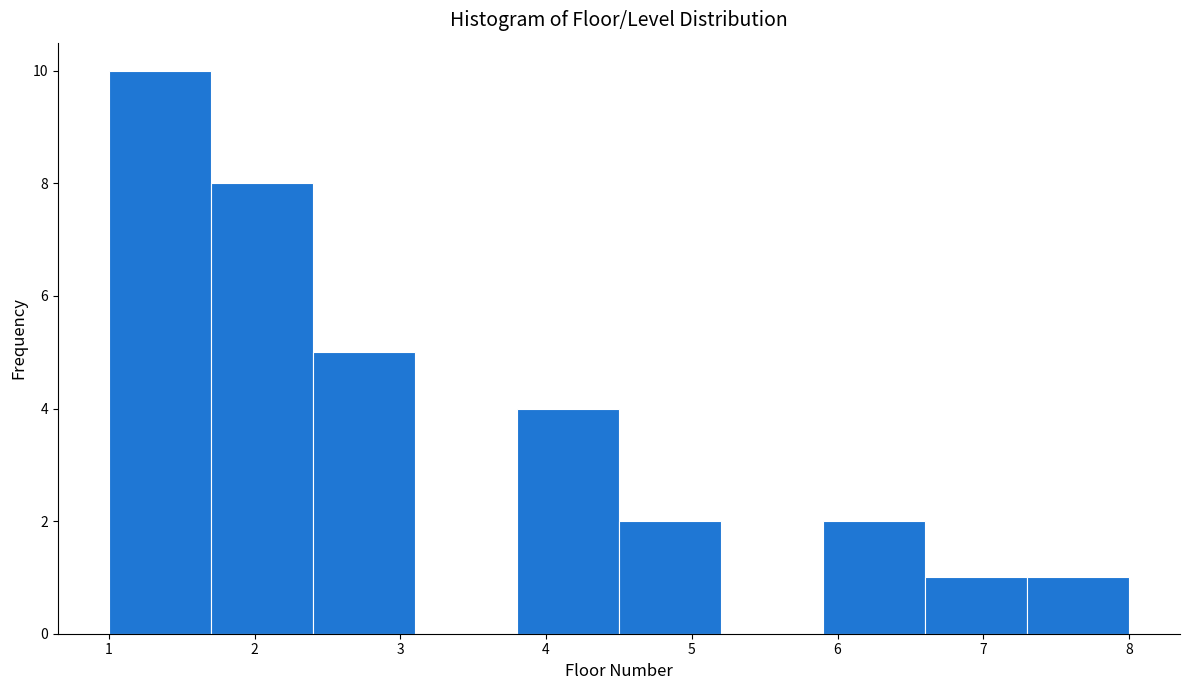

Over which range of the x-axis is the bar tallest?

1.0 to 1.7